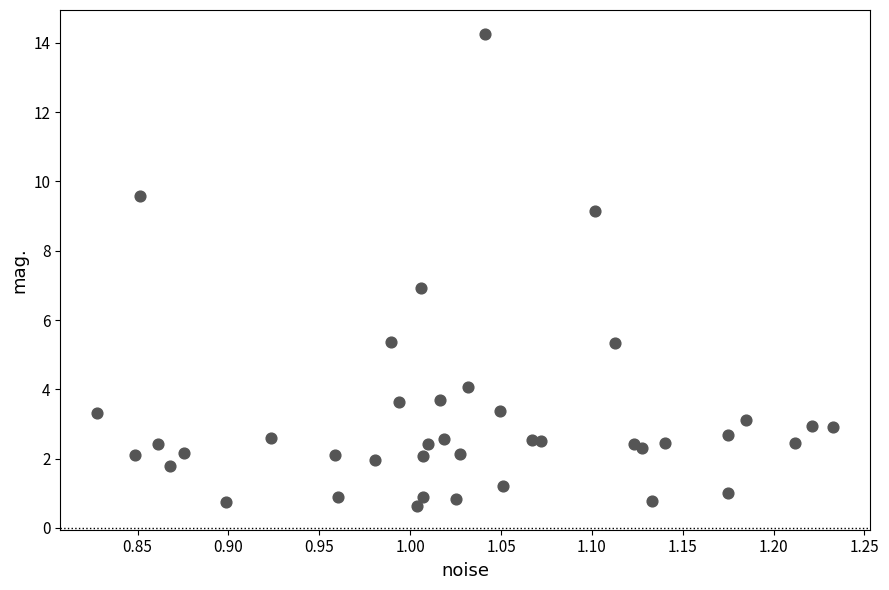

What is the range of X values (max minus min)?

0.4